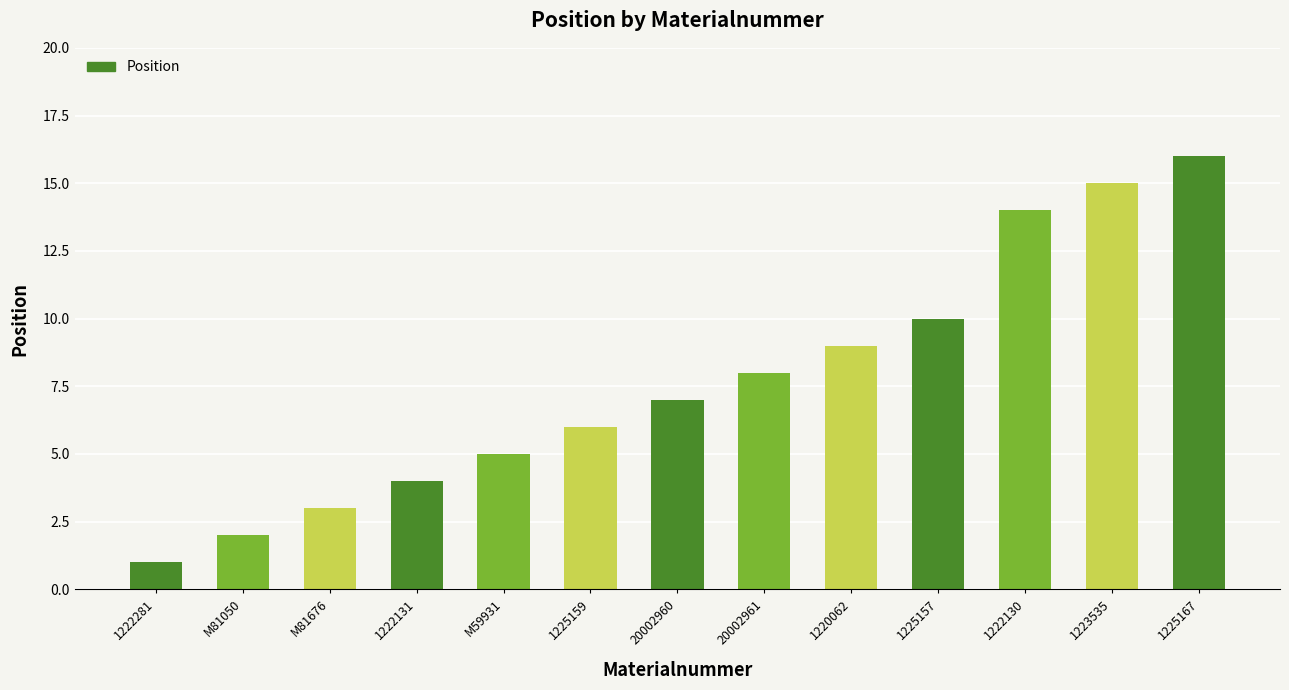

List the labels in order of value, largest first.

1225167, 1223535, 1222130, 1225157, 1220062, 20002961, 20002960, 1225159, M59931, 1222131, M81676, M81050, 1222281